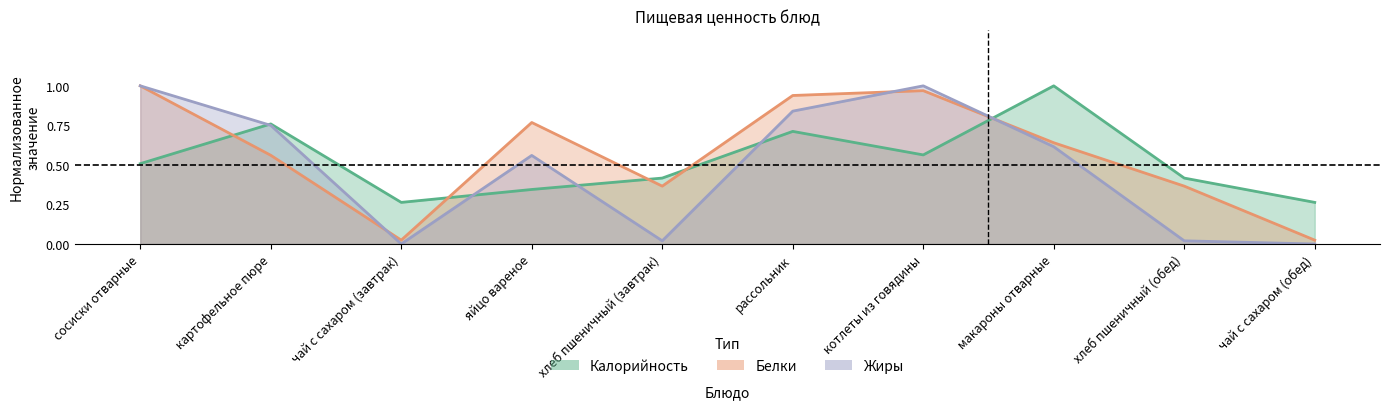

Does the chart display data point markers on the line(s)?

No